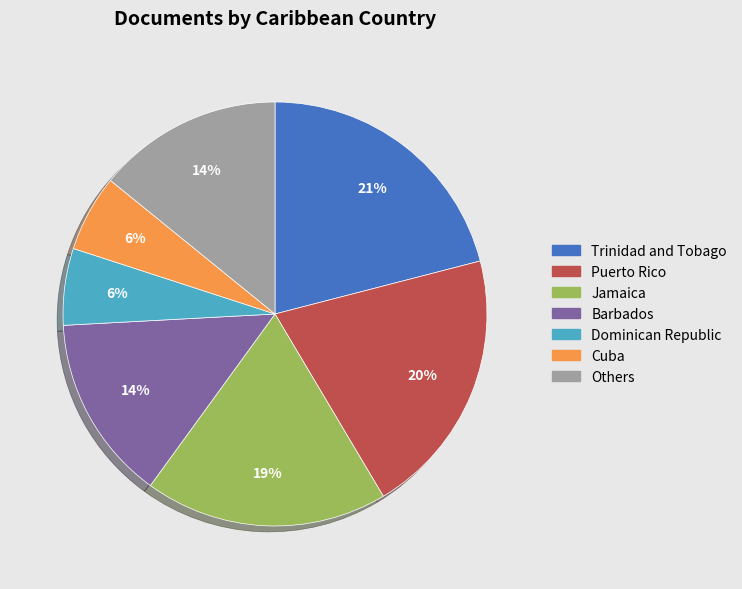

Is there any slice that represents more than half of the pie?

No